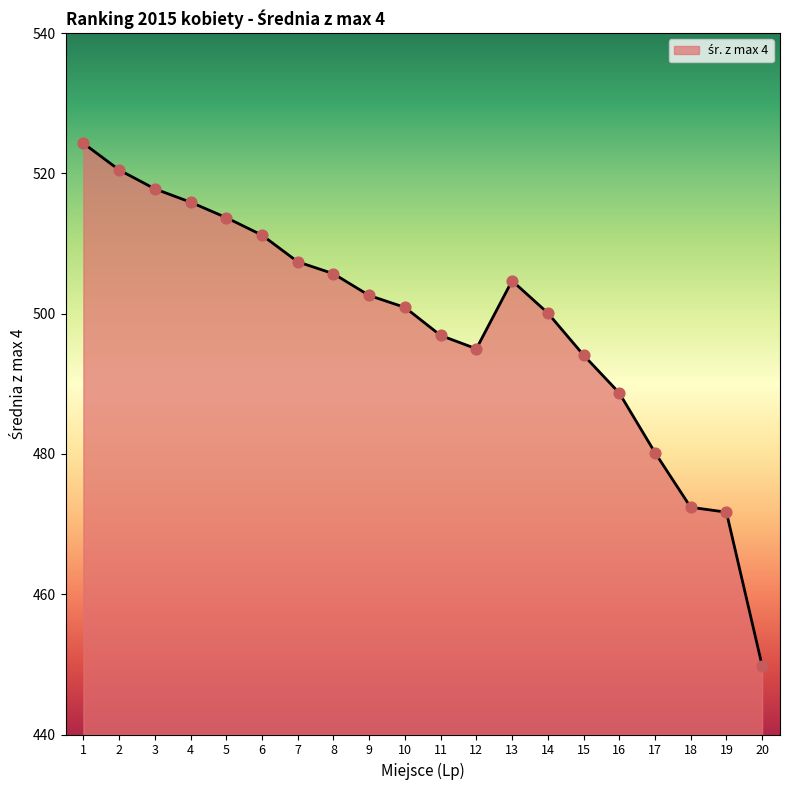

Which has a higher value, 19 or 3?

3